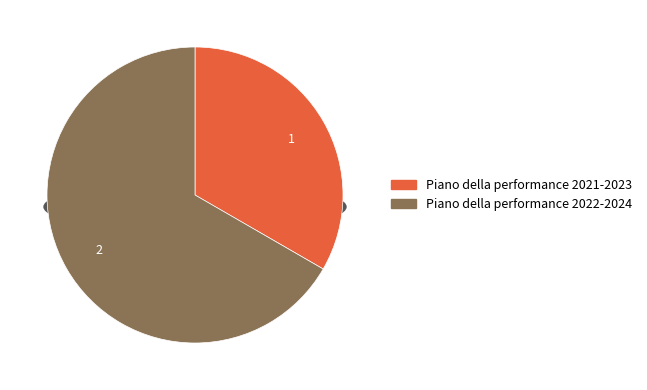

Does Piano della performance 2022-2024 represent more than half of the total?

Yes